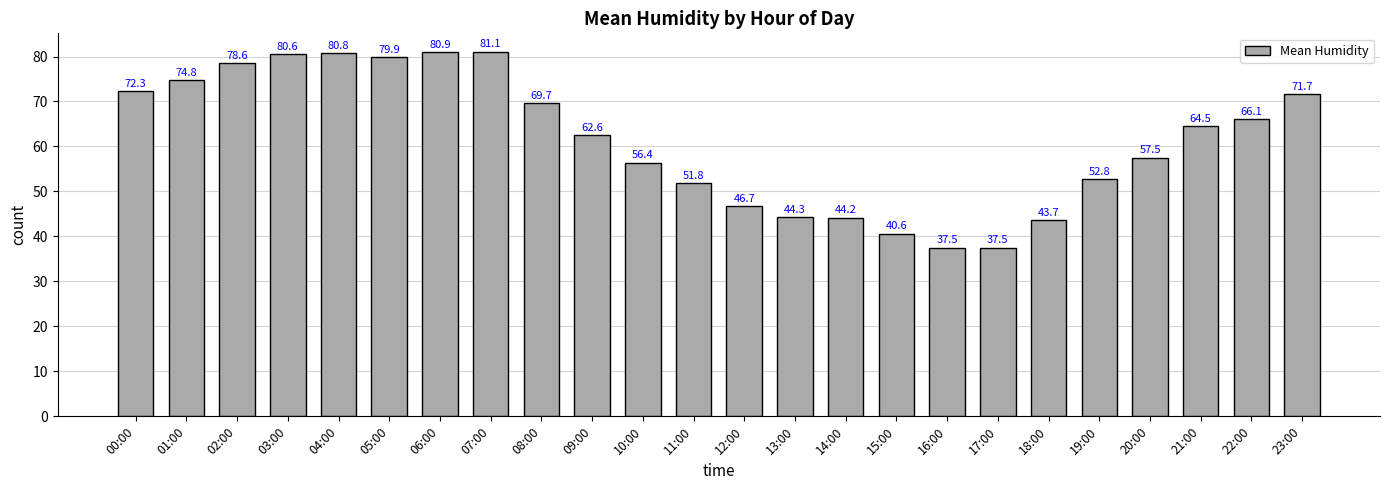

How many values are below 64?

12